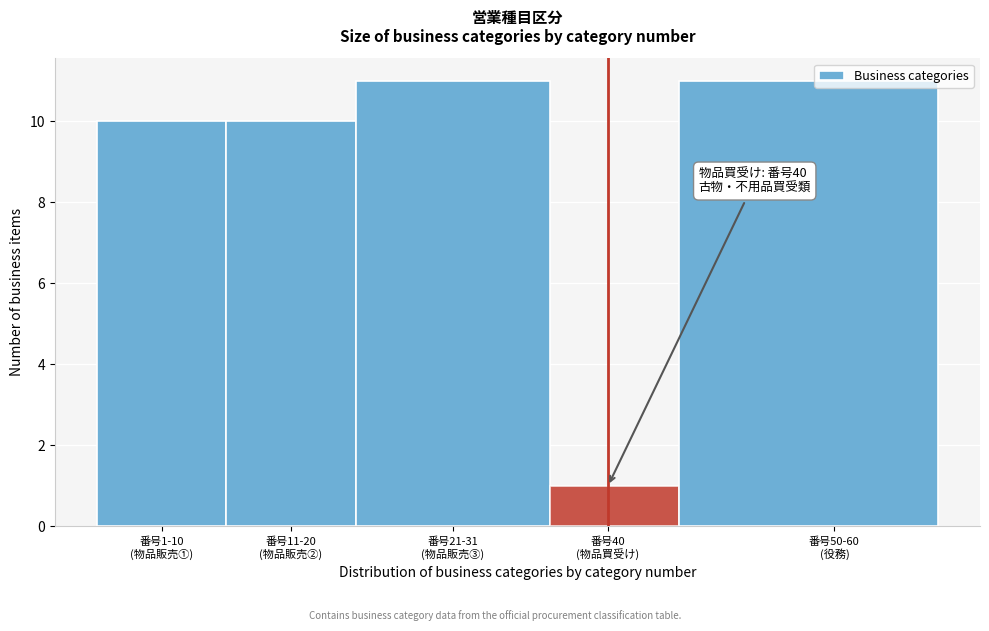

Reading right to left, transcribe all the data shown in this chart.

11	1	11	10	10